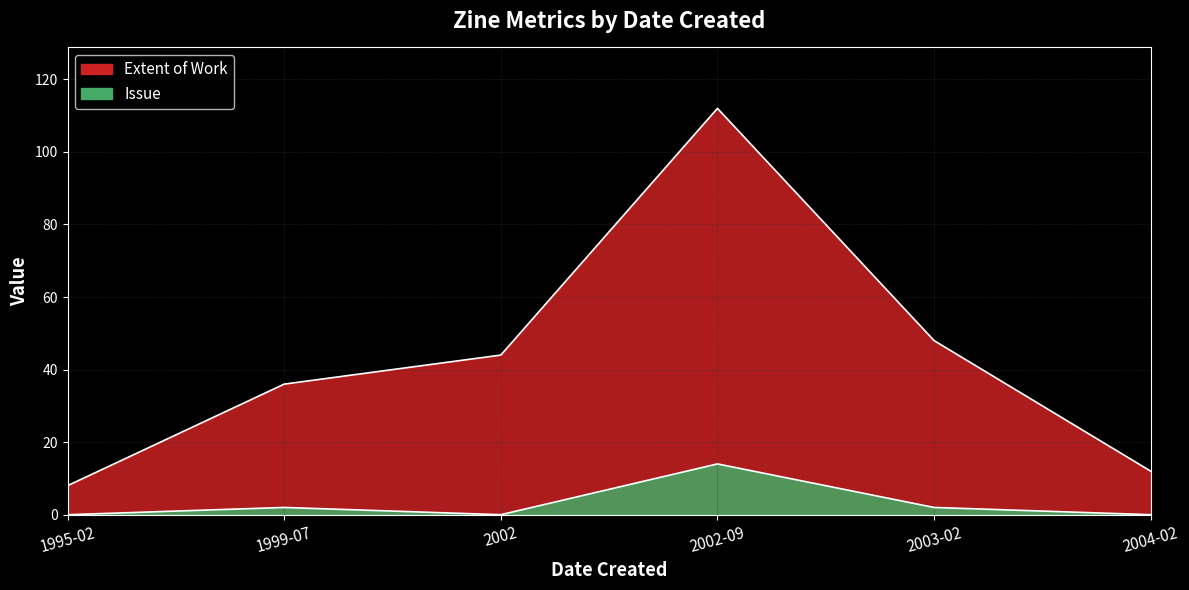

At which category is the sum across all series the highest?

2002-09